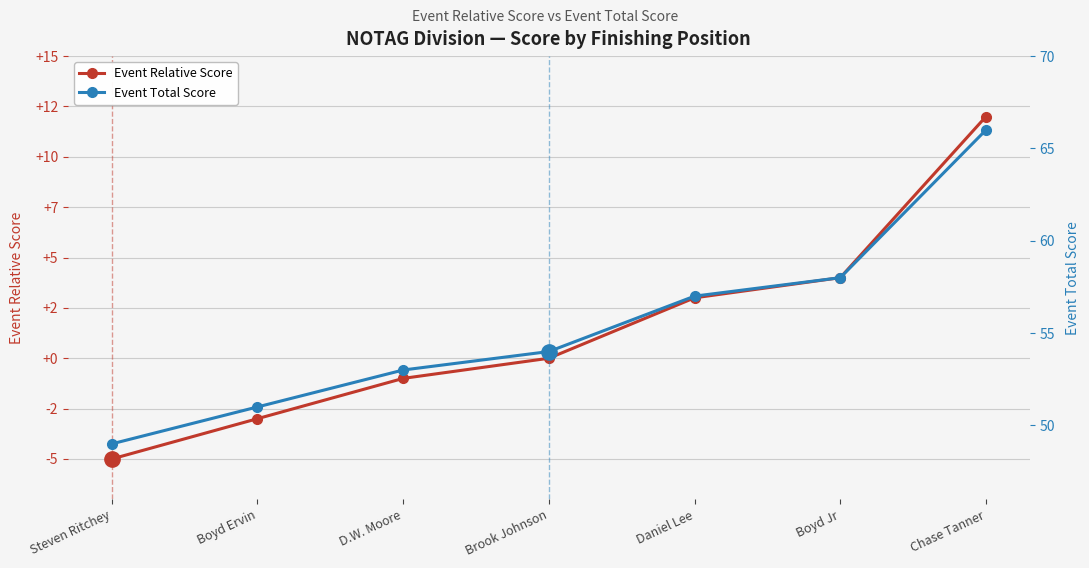

Where is Event Relative Score nearest to the value 3?

Daniel Lee